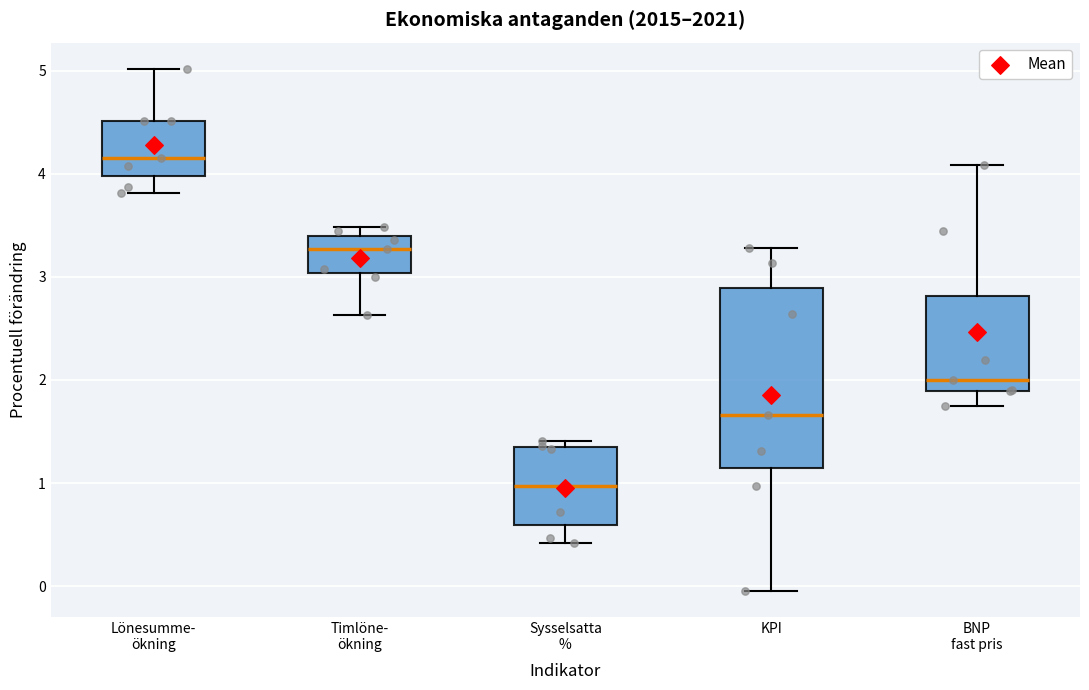

Where is the upper edge of the box for KPI on the y-axis? The values are not printed on the chart, so give them approximately, as read against the axis.

2.9